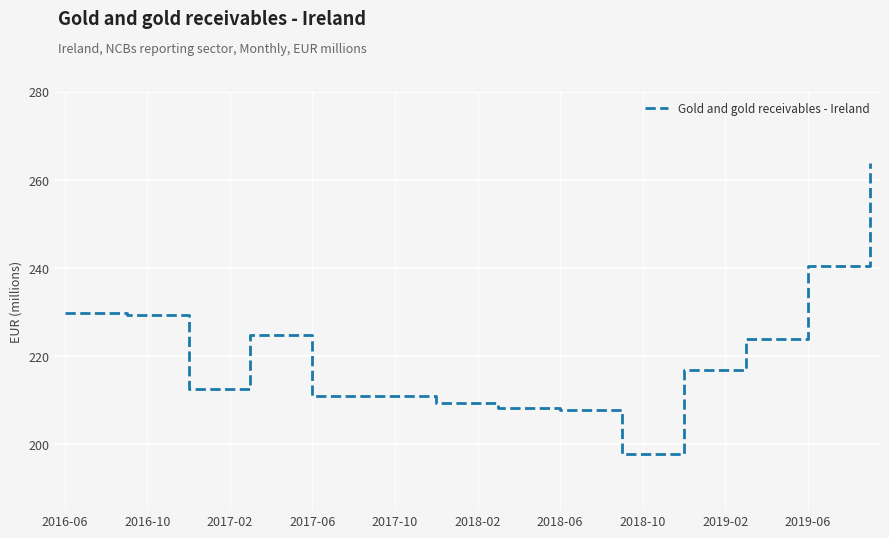

What is the difference between the maximum and minimum values?

66.1